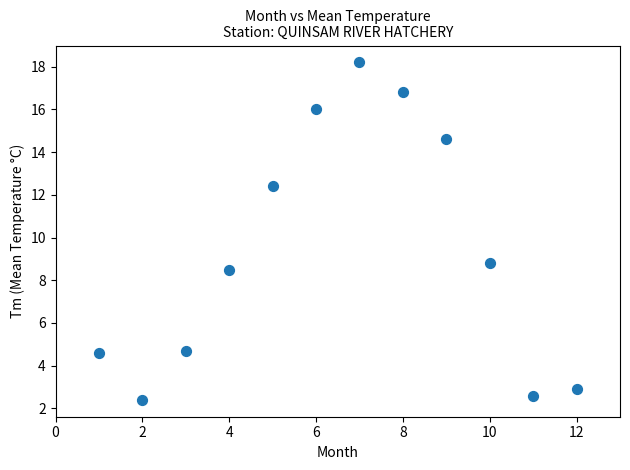

What Y value in the scatter plot is closest to 10?

8.8